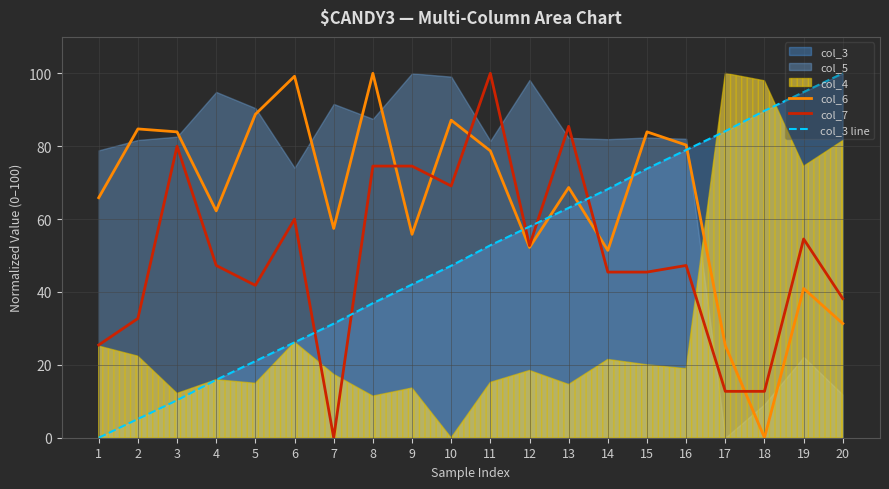

List the labels in order of col_3 line value, largest first.

20, 19, 18, 17, 16, 15, 14, 13, 12, 11, 10, 9, 8, 7, 6, 5, 4, 3, 2, 1